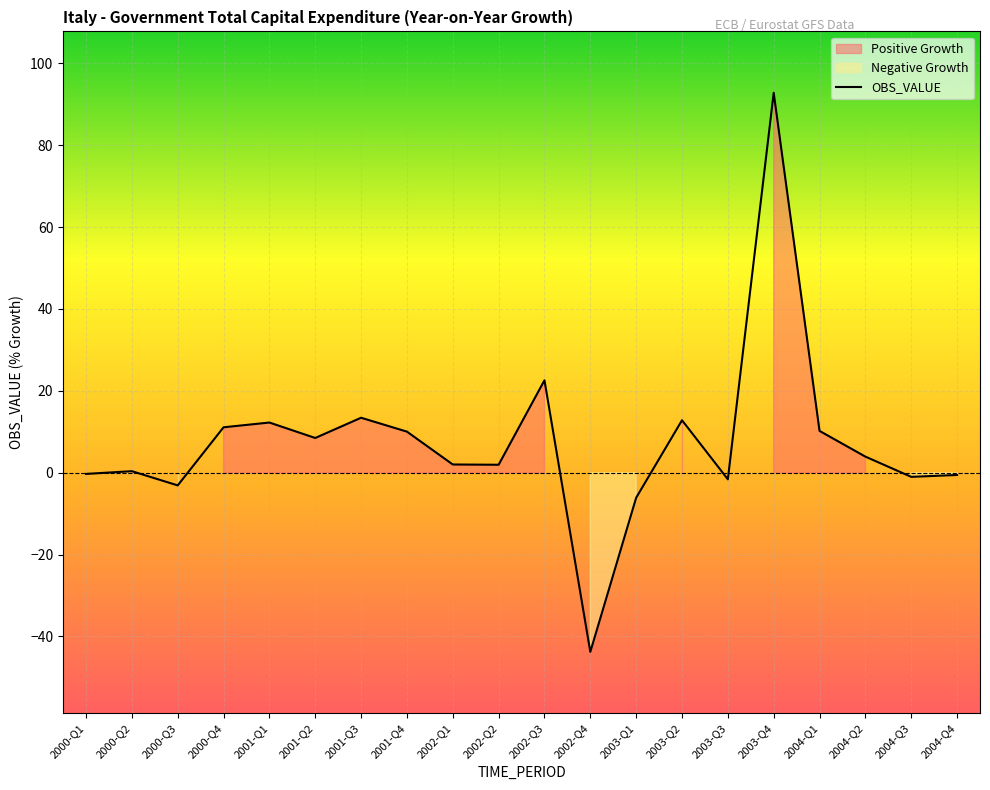

At which label is the value closest to 24?

2002-Q3